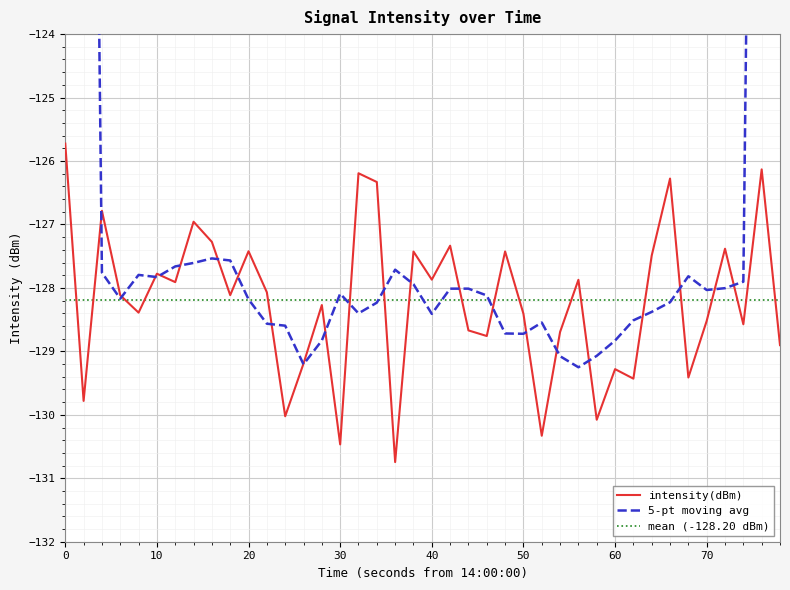

The intensity(dBm) series shows -77.7 at 0. True or false?

False